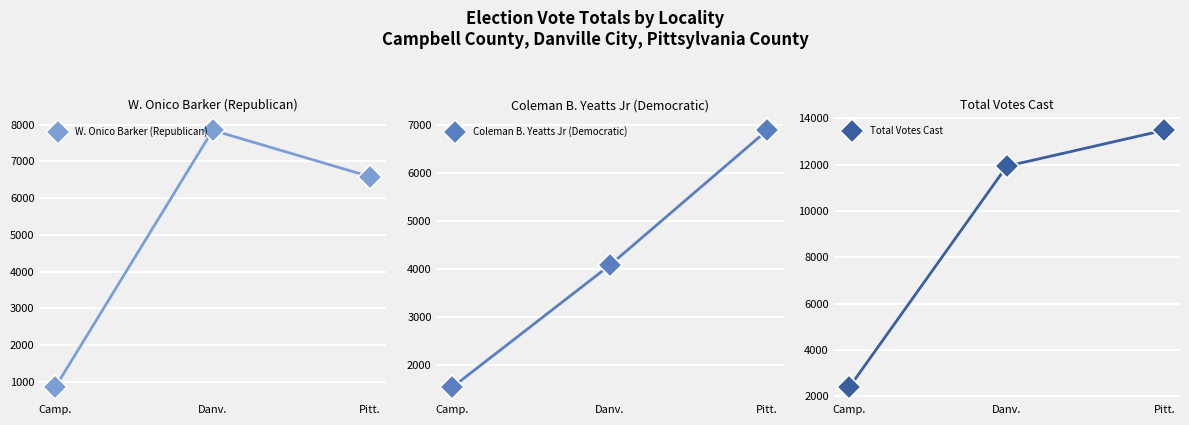

Where is W. Onico Barker (Republican) nearest to the value 4348?

Pitt.